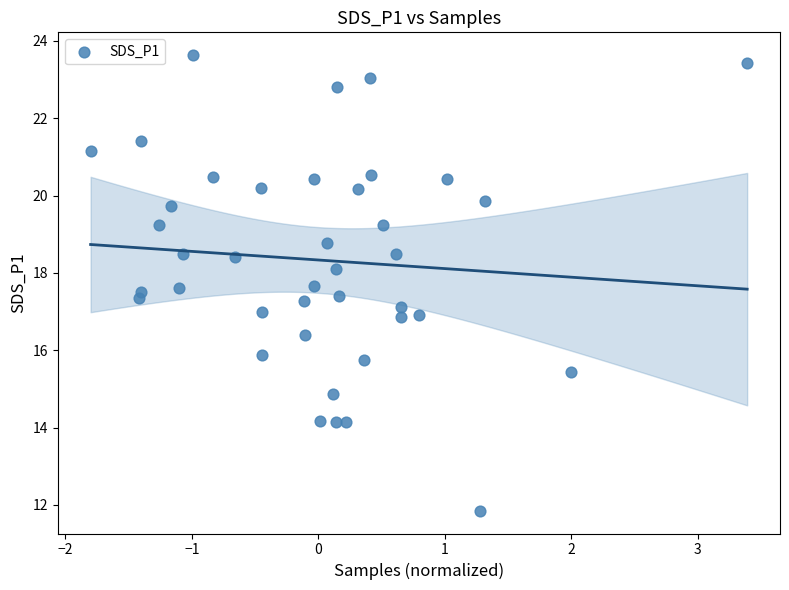

What is the range of X values (max minus min)?

5.2